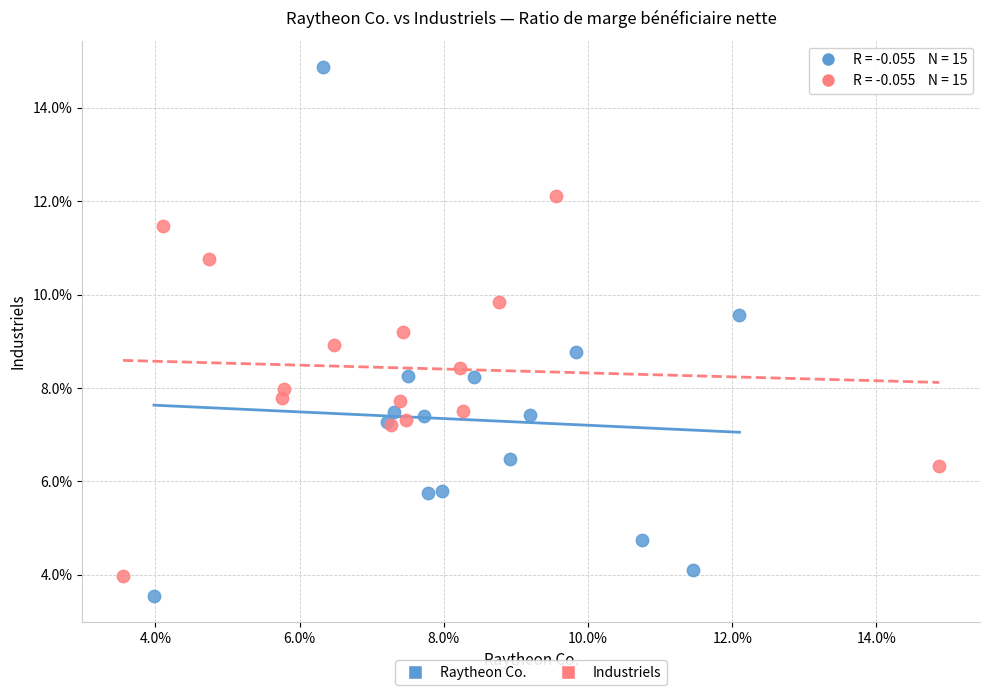

What are all the series names shown in the legend?

Raytheon Co., Industriels